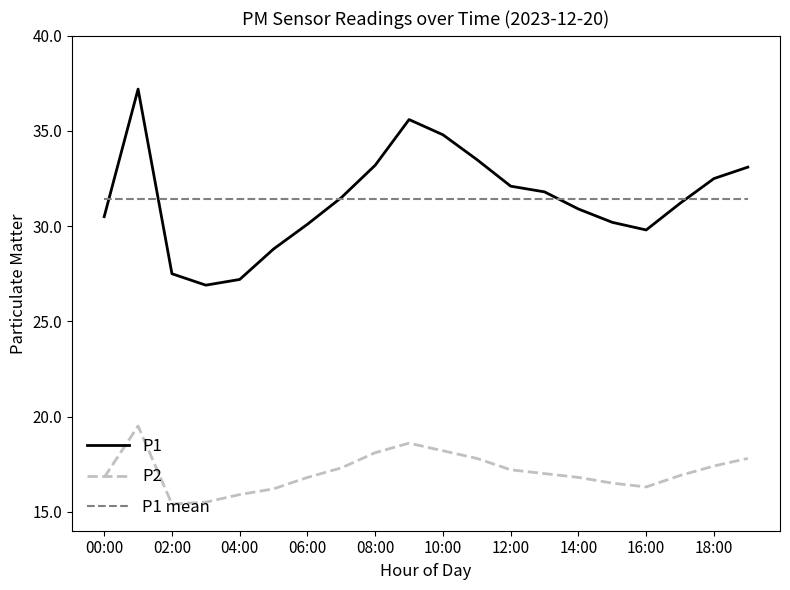

What is the greatest value displayed?

37.2